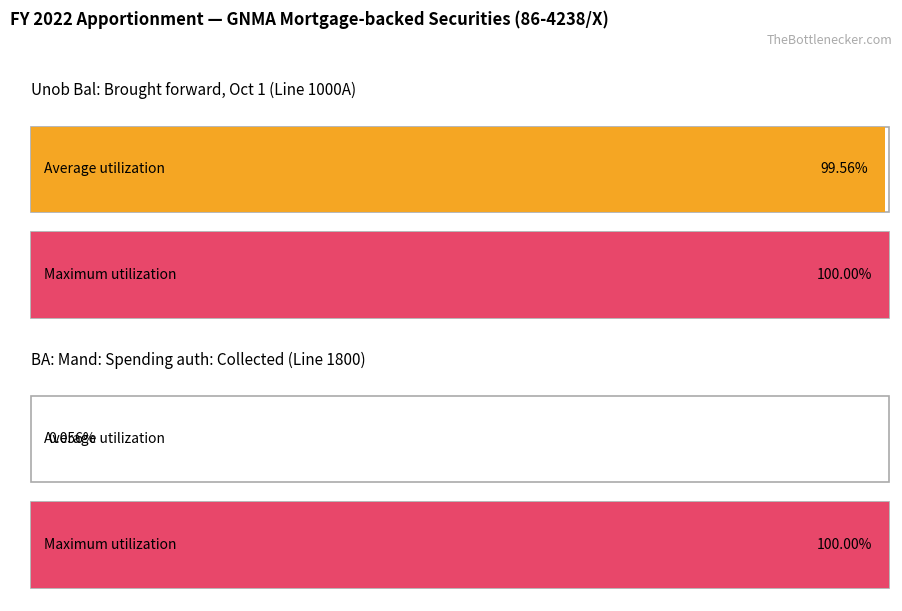

The value of Average utilization at Unob Bal: Brought forward Oct 1 is 42480049. True or false?

False